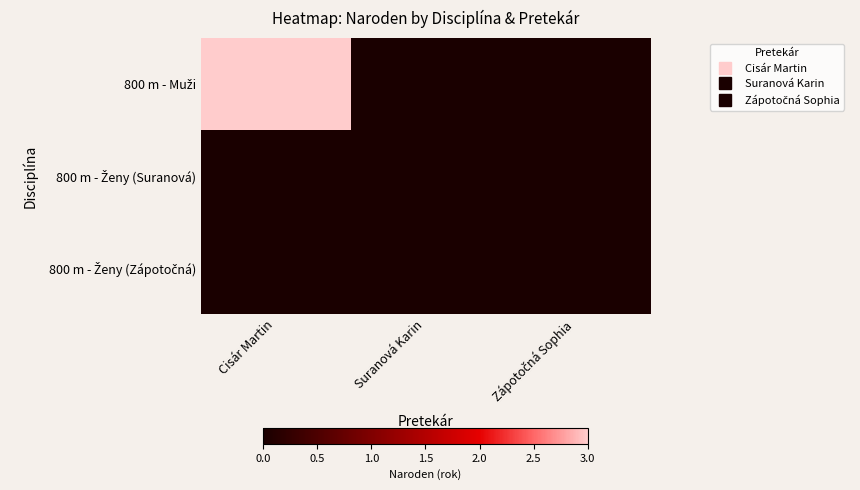

Which label corresponds to the smallest value in the chart?

Suranová Karin